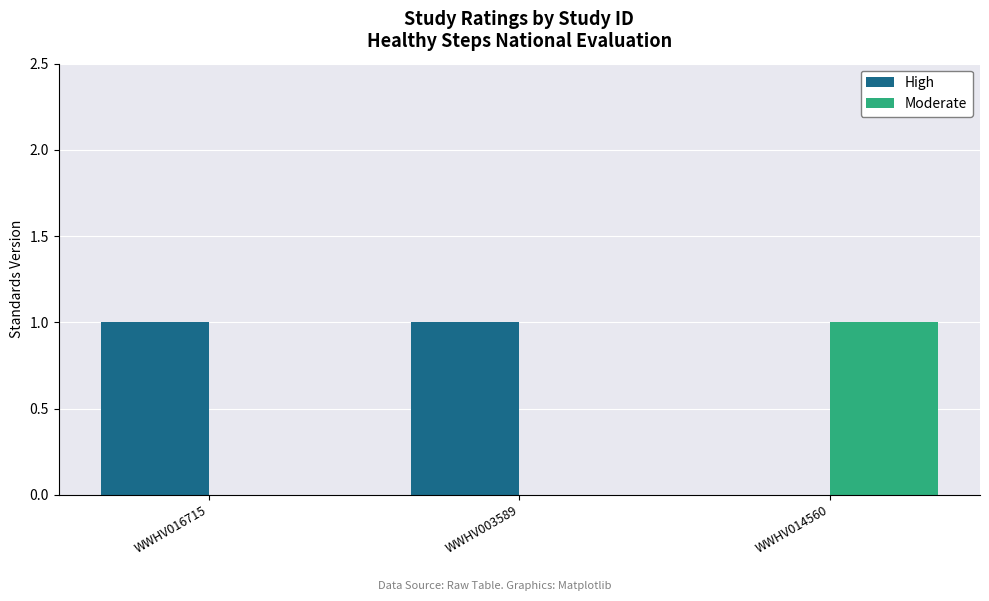

Does the chart contain stacked bars?

No